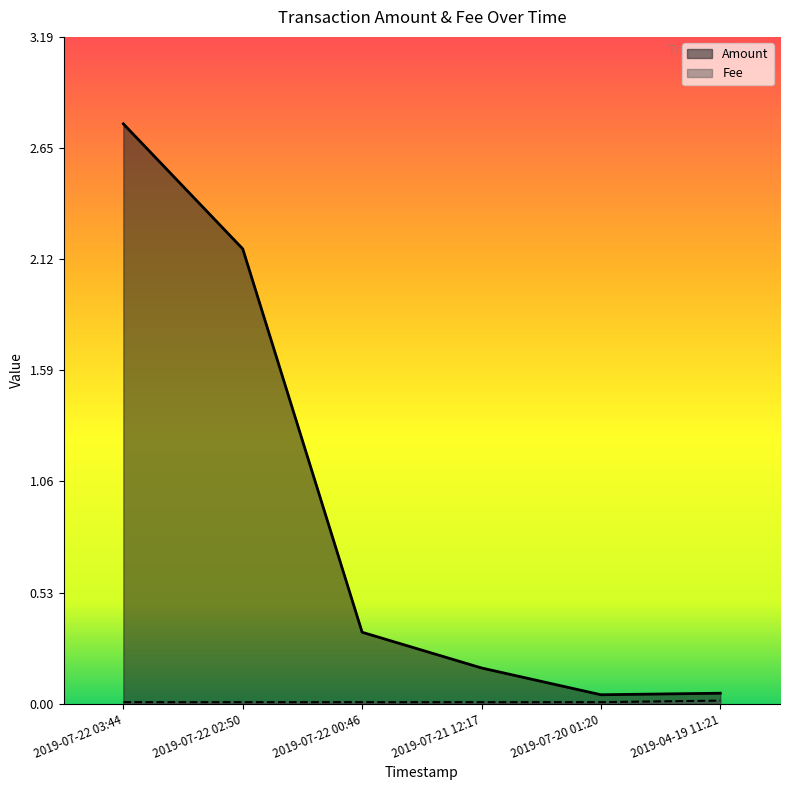

What position from the left is 2019-07-22 03:44?

1